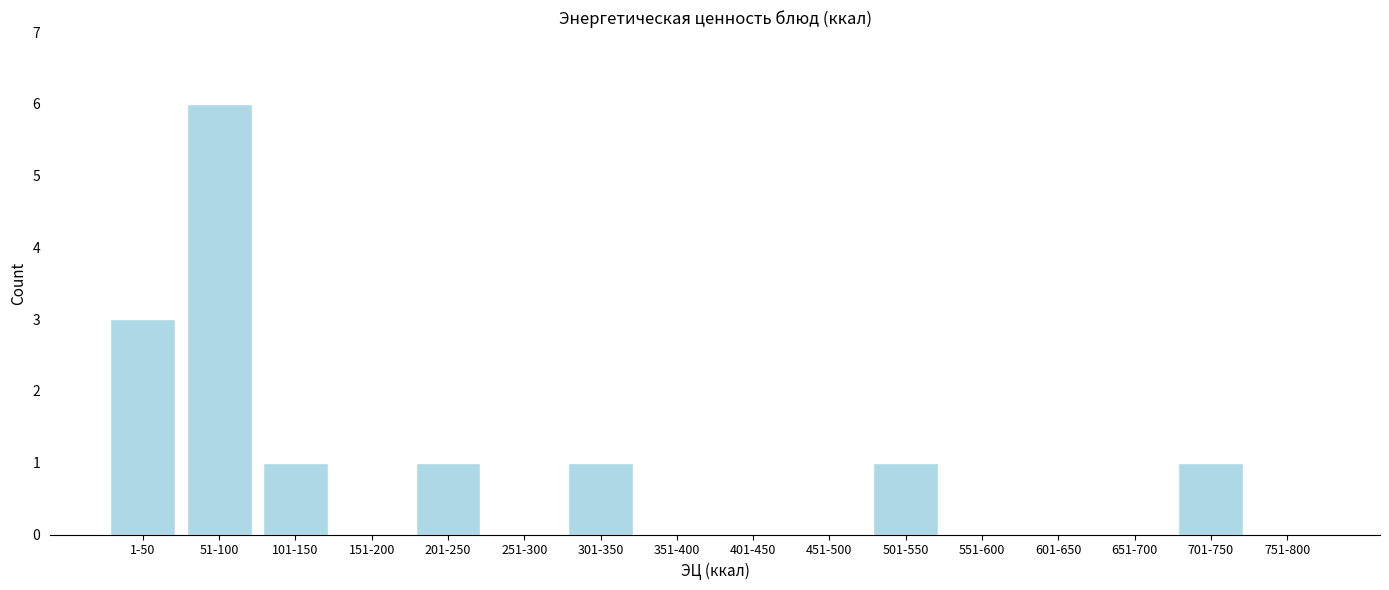

Reading right to left, transcribe all the data shown in this chart.

751-800=0	701-750=1	651-700=0	601-650=0	551-600=0	501-550=1	451-500=0	401-450=0	351-400=0	301-350=1	251-300=0	201-250=1	151-200=0	101-150=1	51-100=6	1-50=3